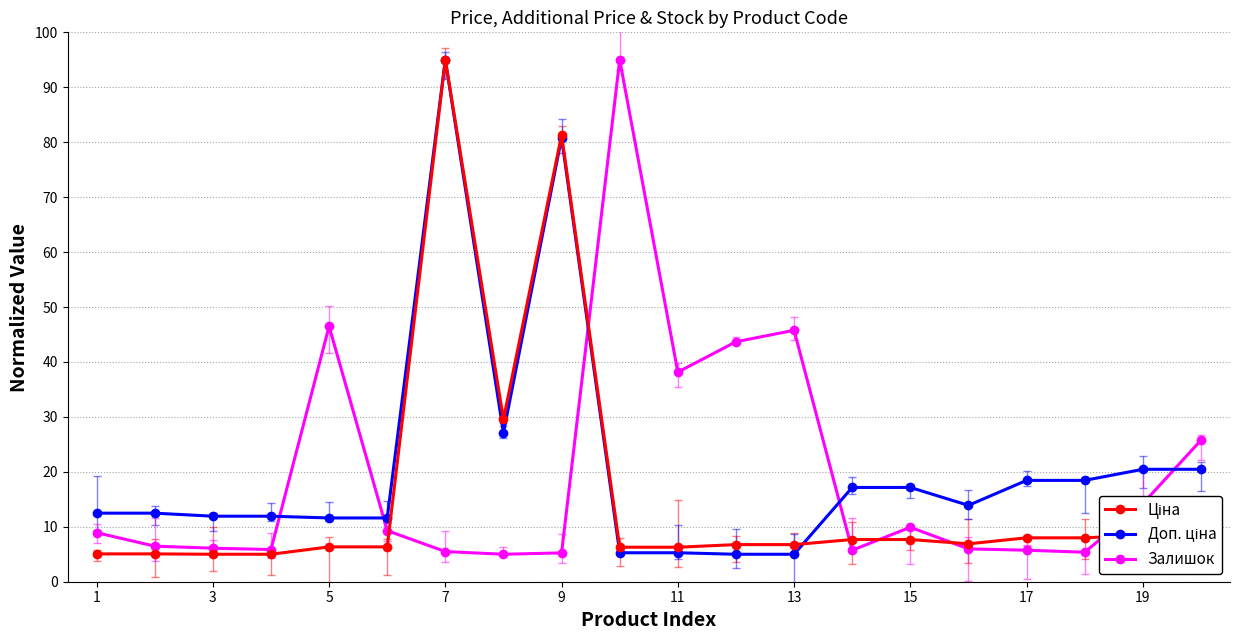

True or false: Залишок has more than 1 interior local peaks.

True